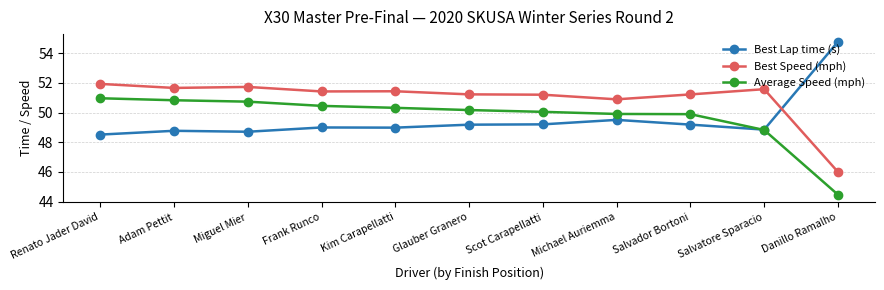

What are all the series names shown in the legend?

Best Lap time (s), Best Speed (mph), Average Speed (mph)